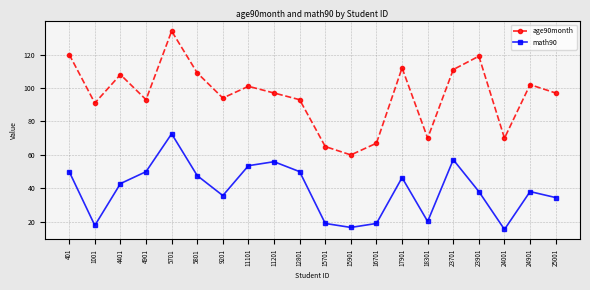

Which category has the highest value in the age90month series?

5701